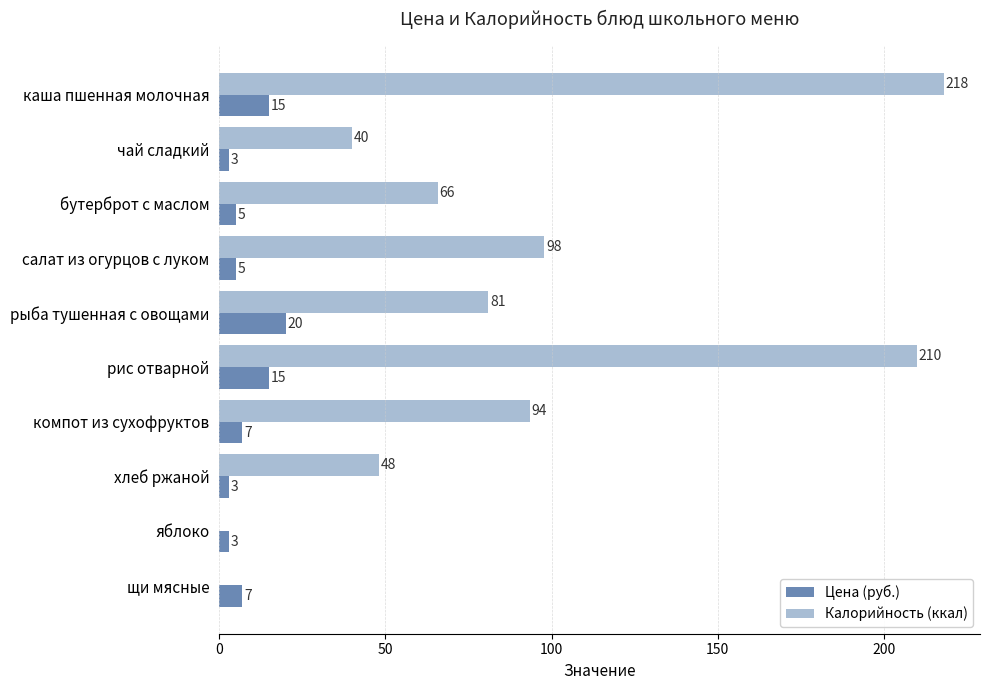

Which series has the widest spread of values?

Калорийность (ккал)